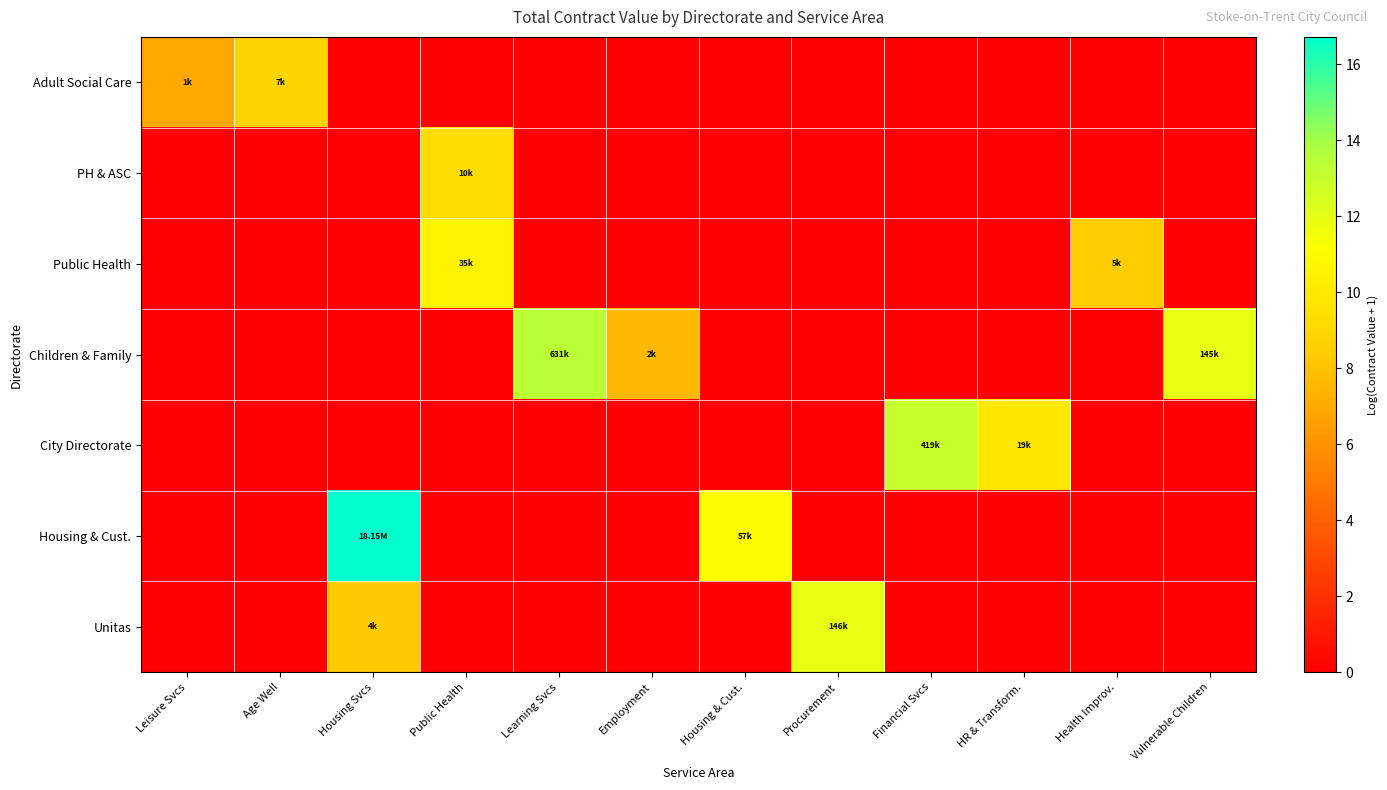

Reading left to right, list all the values displayed in this chart.

Adult Social Care: Leisure Svcs=6.9	Age Well=8.8	Housing Svcs=0.0	Public Health=0.0	Learning Svcs=0.0	Employment=0.0	Housing & Cust.=0.0	Procurement=0.0	Financial Svcs=0.0	HR & Transform.=0.0	Health Improv.=0.0	Vulnerable Children=0.0
PH & ASC: Leisure Svcs=0.0	Age Well=0.0	Housing Svcs=0.0	Public Health=9.2	Learning Svcs=0.0	Employment=0.0	Housing & Cust.=0.0	Procurement=0.0	Financial Svcs=0.0	HR & Transform.=0.0	Health Improv.=0.0	Vulnerable Children=0.0
Public Health: Leisure Svcs=0.0	Age Well=0.0	Housing Svcs=0.0	Public Health=10.5	Learning Svcs=0.0	Employment=0.0	Housing & Cust.=0.0	Procurement=0.0	Financial Svcs=0.0	HR & Transform.=0.0	Health Improv.=8.5	Vulnerable Children=0.0
Children & Family: Leisure Svcs=0.0	Age Well=0.0	Housing Svcs=0.0	Public Health=0.0	Learning Svcs=13.4	Employment=7.6	Housing & Cust.=0.0	Procurement=0.0	Financial Svcs=0.0	HR & Transform.=0.0	Health Improv.=0.0	Vulnerable Children=11.9
City Directorate: Leisure Svcs=0.0	Age Well=0.0	Housing Svcs=0.0	Public Health=0.0	Learning Svcs=0.0	Employment=0.0	Housing & Cust.=0.0	Procurement=0.0	Financial Svcs=12.9	HR & Transform.=9.8	Health Improv.=0.0	Vulnerable Children=0.0
Housing & Cust.: Leisure Svcs=0.0	Age Well=0.0	Housing Svcs=16.7	Public Health=0.0	Learning Svcs=0.0	Employment=0.0	Housing & Cust.=11.0	Procurement=0.0	Financial Svcs=0.0	HR & Transform.=0.0	Health Improv.=0.0	Vulnerable Children=0.0
Unitas: Leisure Svcs=0.0	Age Well=0.0	Housing Svcs=8.3	Public Health=0.0	Learning Svcs=0.0	Employment=0.0	Housing & Cust.=0.0	Procurement=11.9	Financial Svcs=0.0	HR & Transform.=0.0	Health Improv.=0.0	Vulnerable Children=0.0